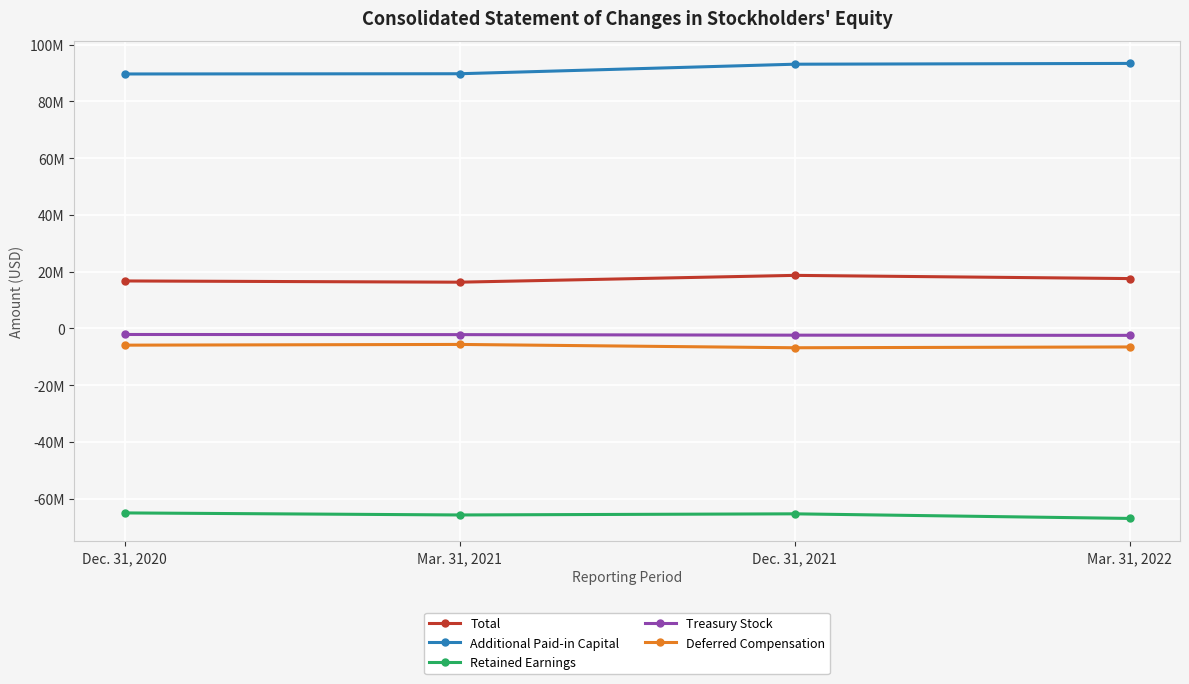

True or false: Total and Additional Paid-in Capital cross at least once.

False